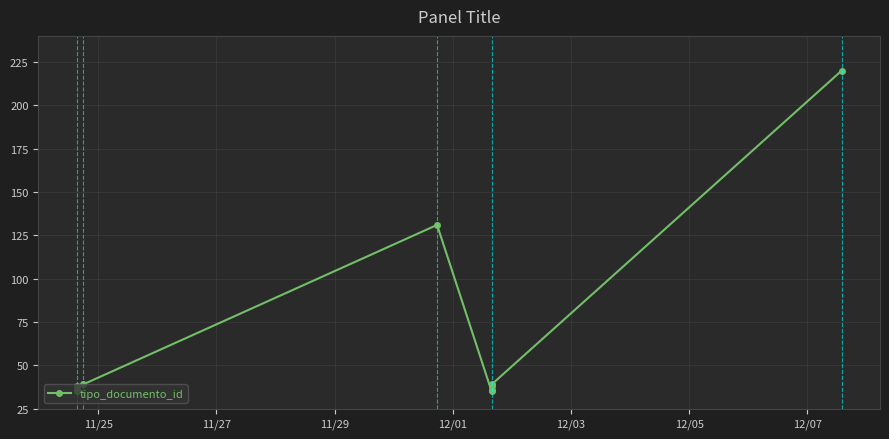

At which category does the chart reach its minimum across all series?

11/25